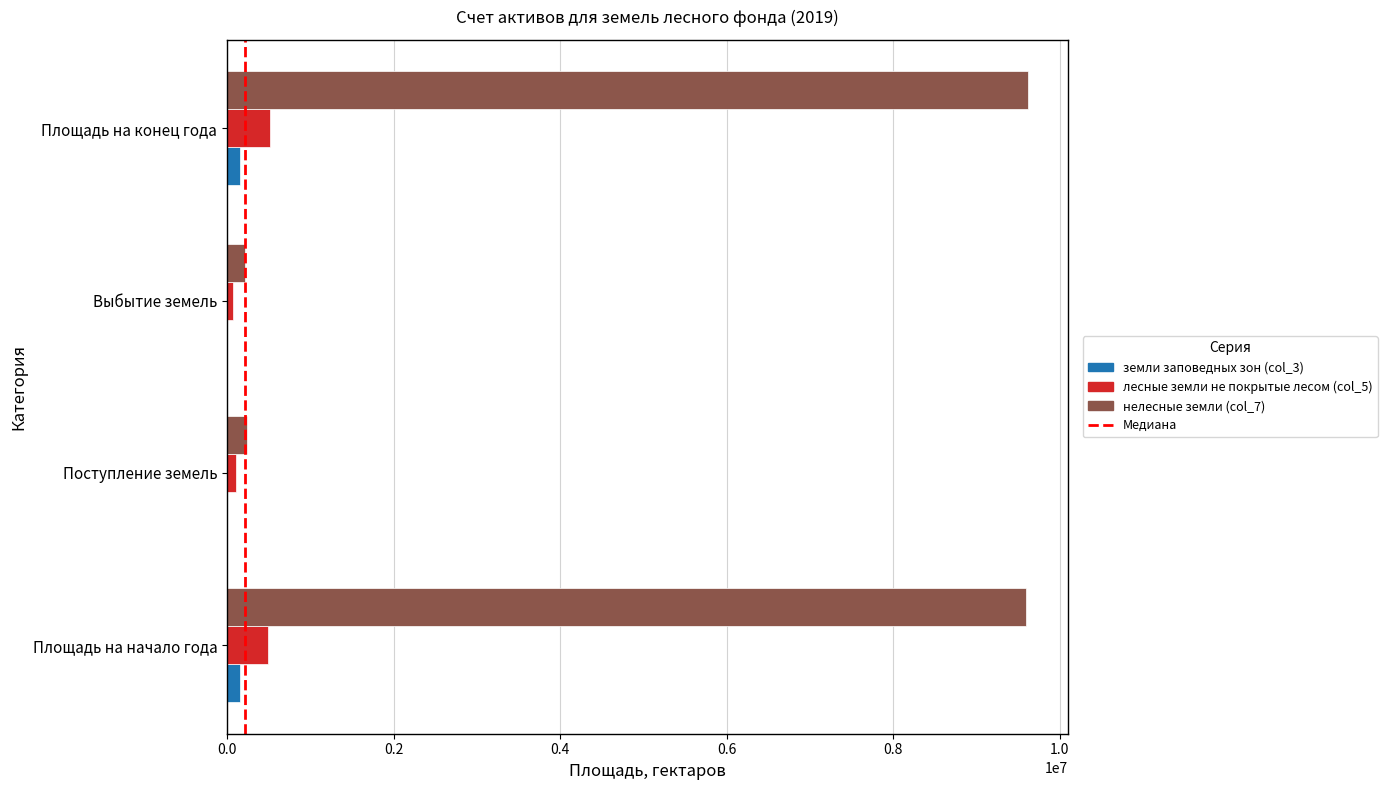

What is the total value across all series at Площадь на конец года?

10295857